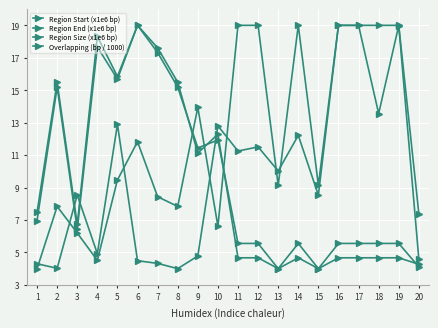

How many intersections are there between Region Start (x1e6 bp) and Overlapping (bp / 1000)?

3